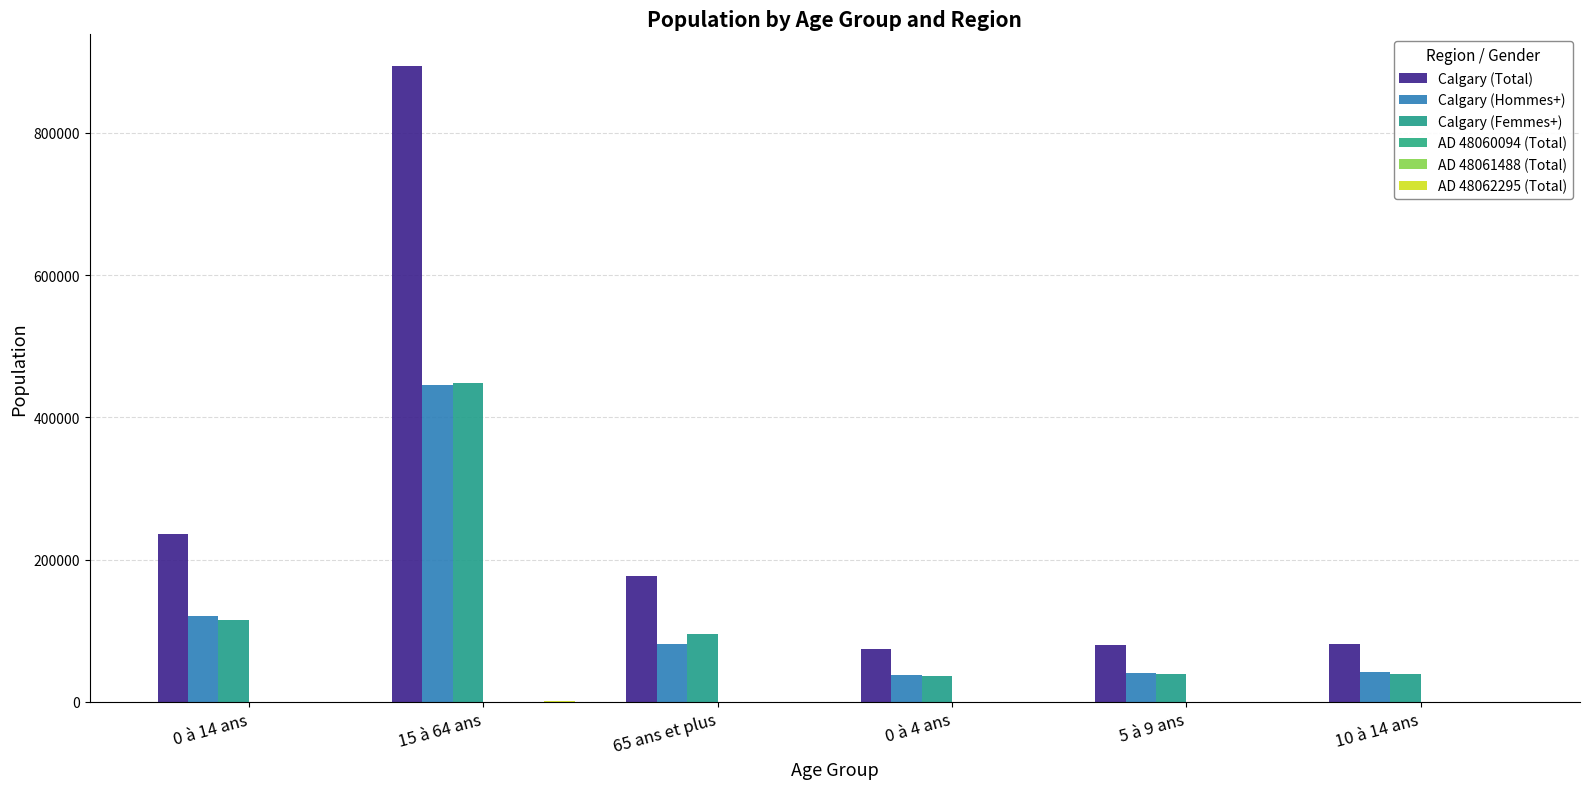

What is the maximum value for Calgary (Hommes+)?

445660